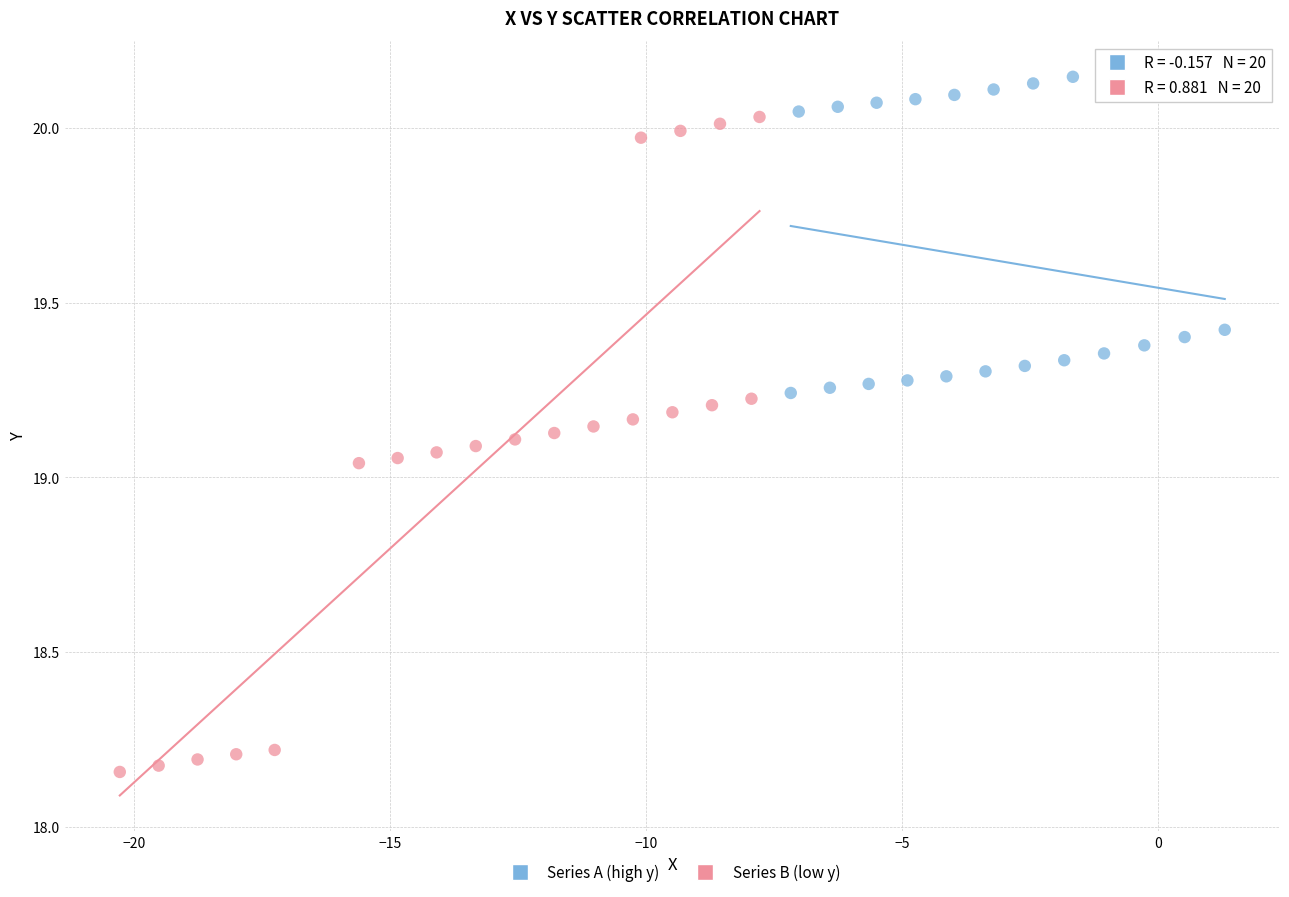

Which series reaches the minimum Y coordinate?

Series B (low y)